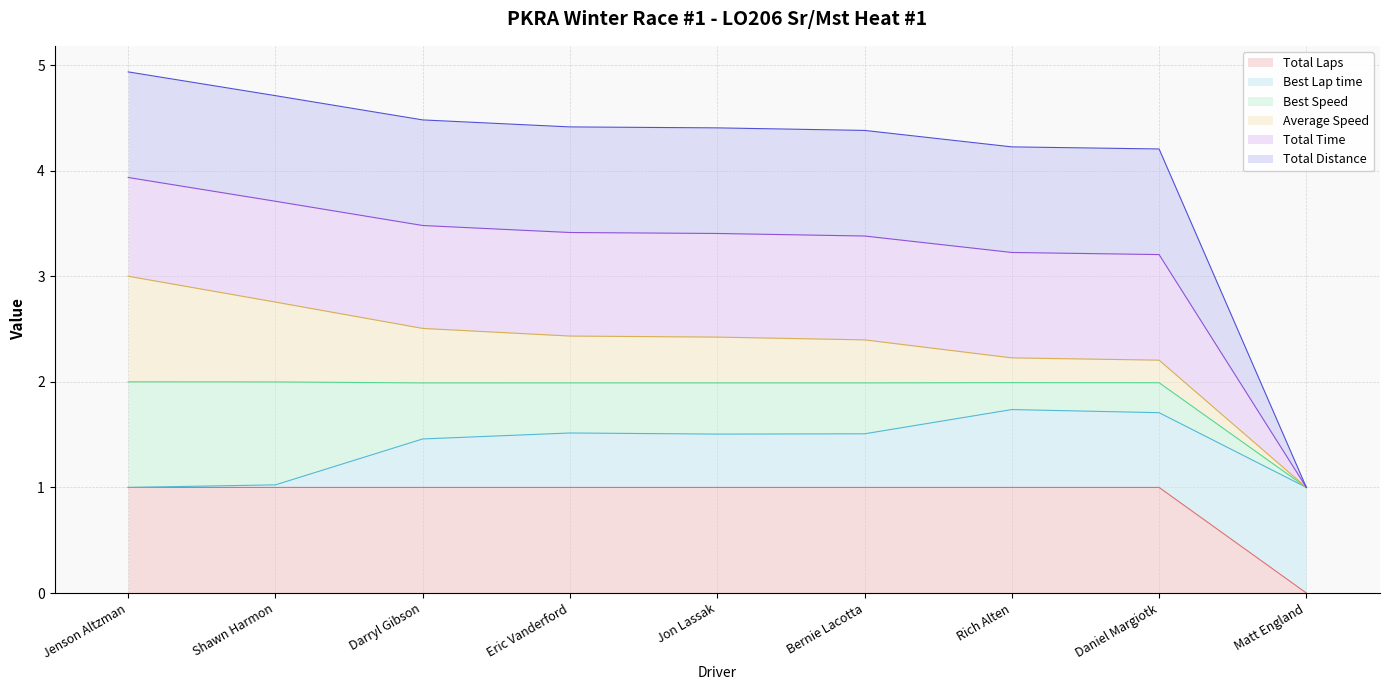

Does the chart have visible grid lines?

Yes